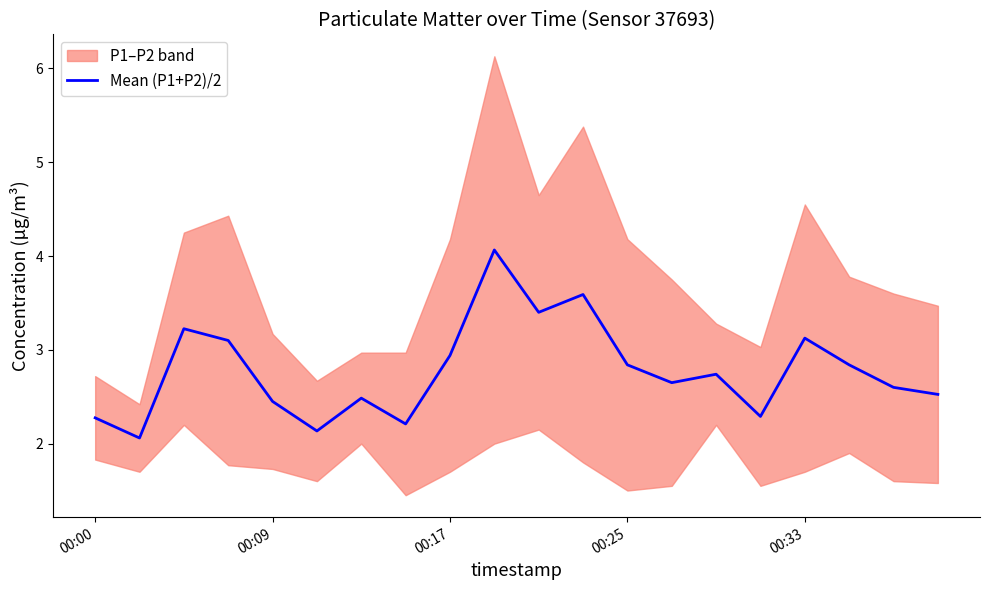

What is the minimum value for Mean (P1+P2)/2?

2.1